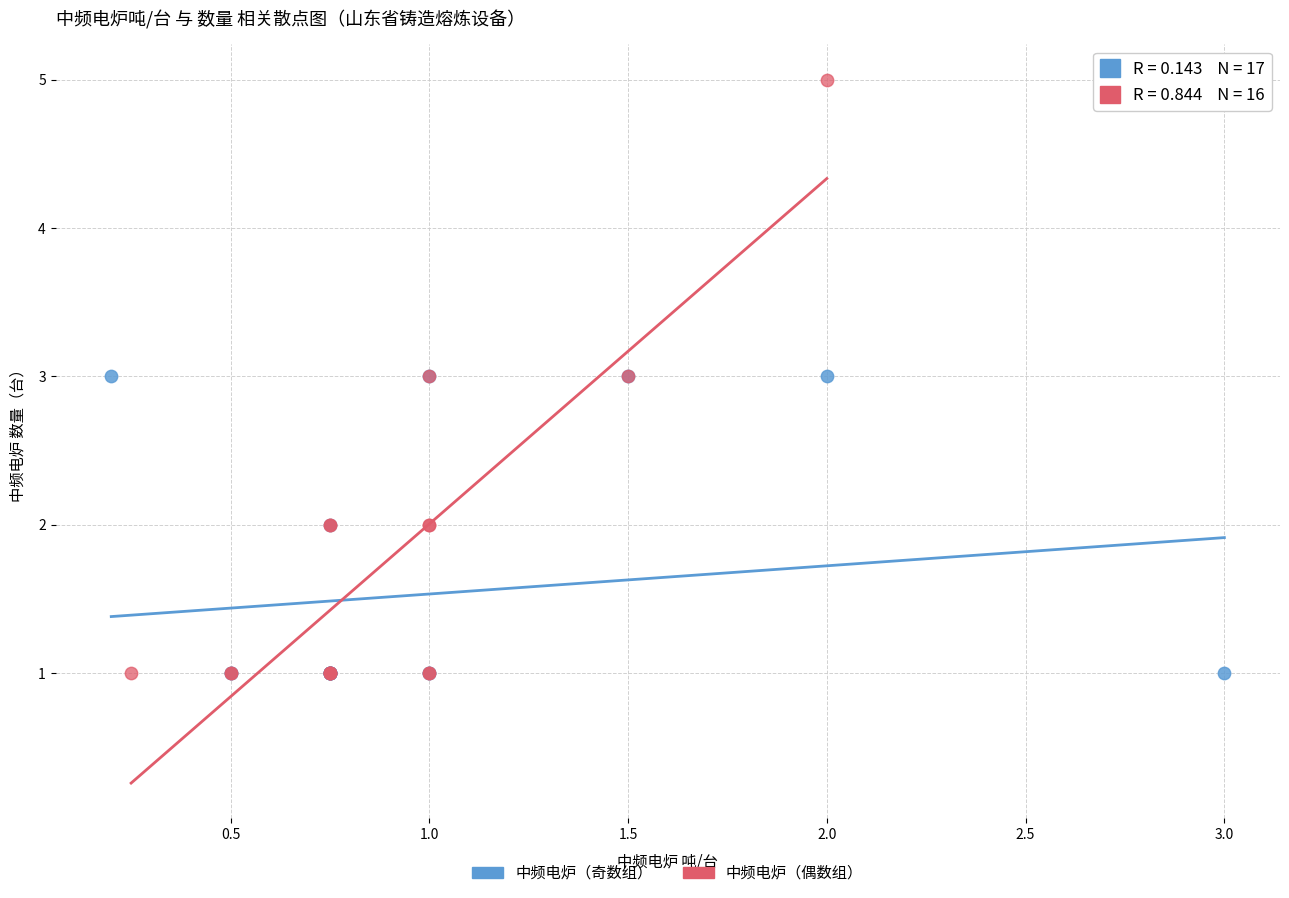

What are all the series names shown in the legend?

中频电炉（奇数组）, 中频电炉（偶数组）